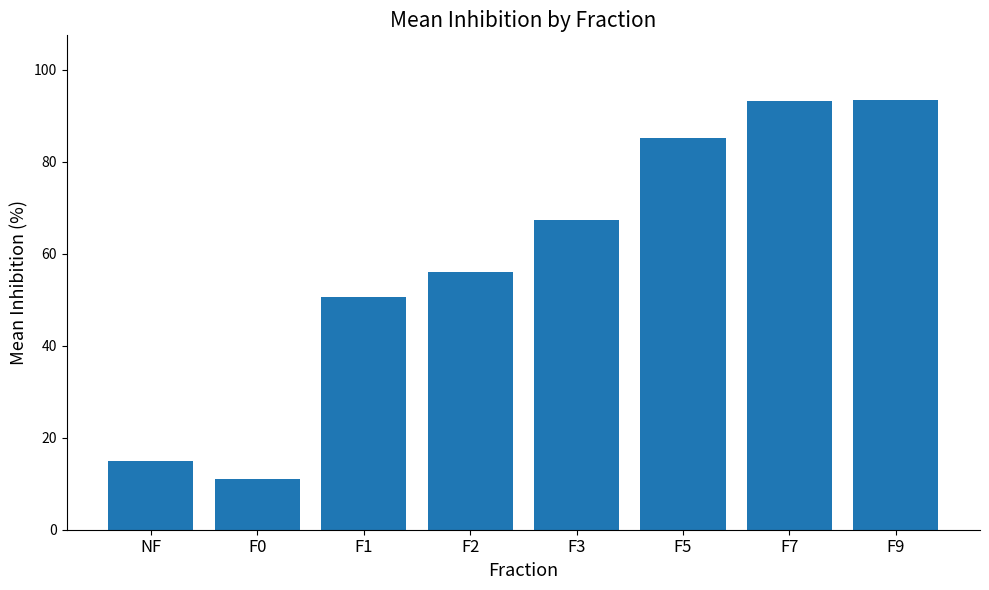

What is the maximum value shown in the chart?

93.4